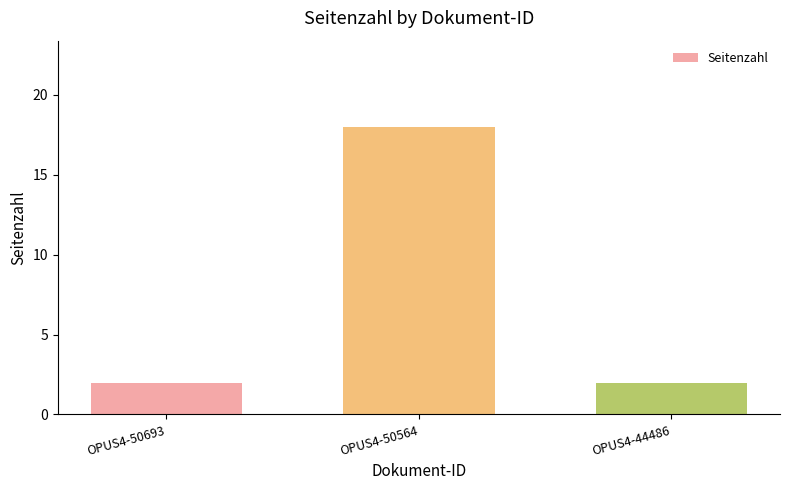

What is the minimum value shown in the chart?

2